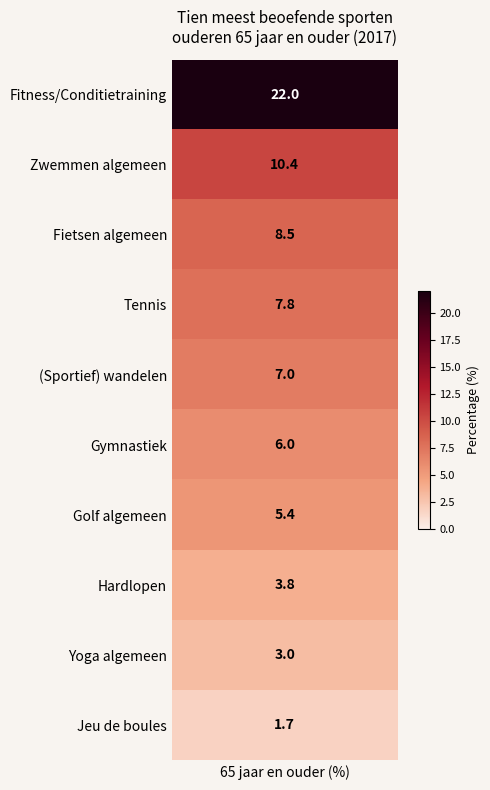

What is the sum of the values at 7 and 4?

10.8